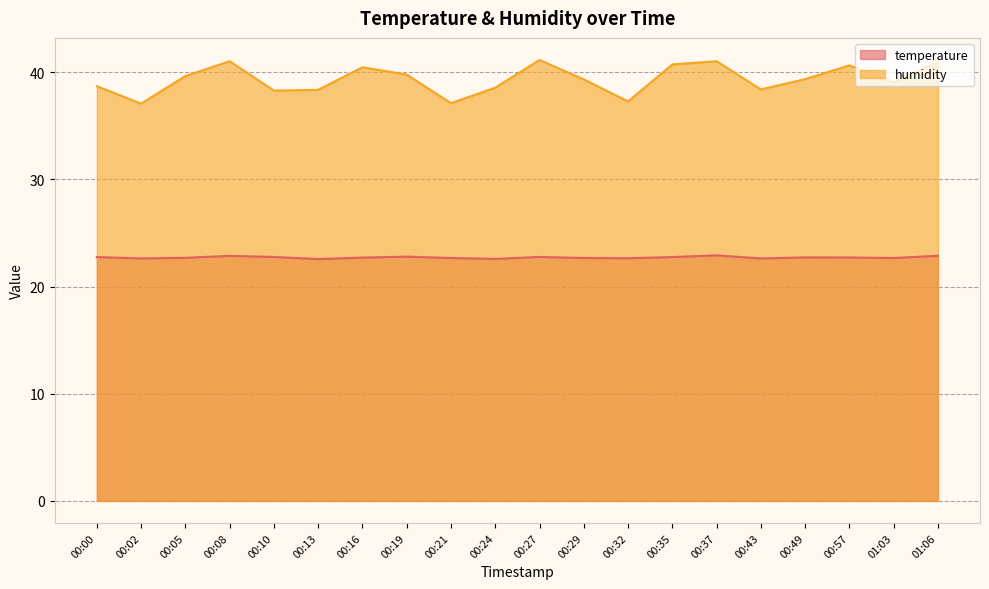

True or false: temperature and humidity cross at least once.

False